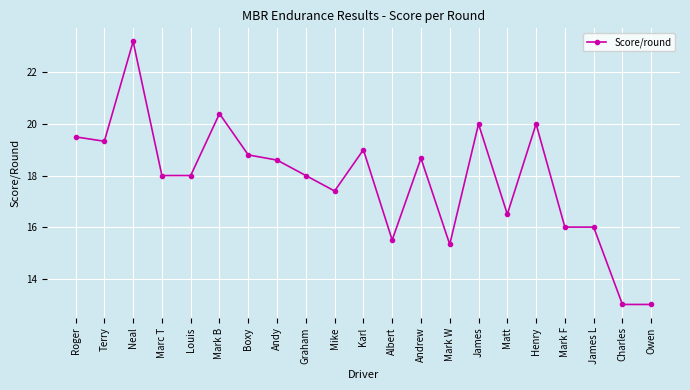

Approximately how many times larger is the value at Roger compared to Charles?

1.5